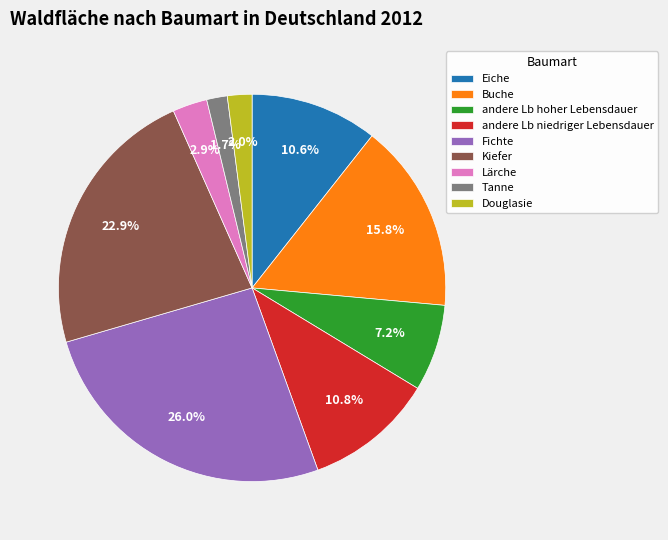

What percentage is the Tanne slice, to the nearest percent?

2%